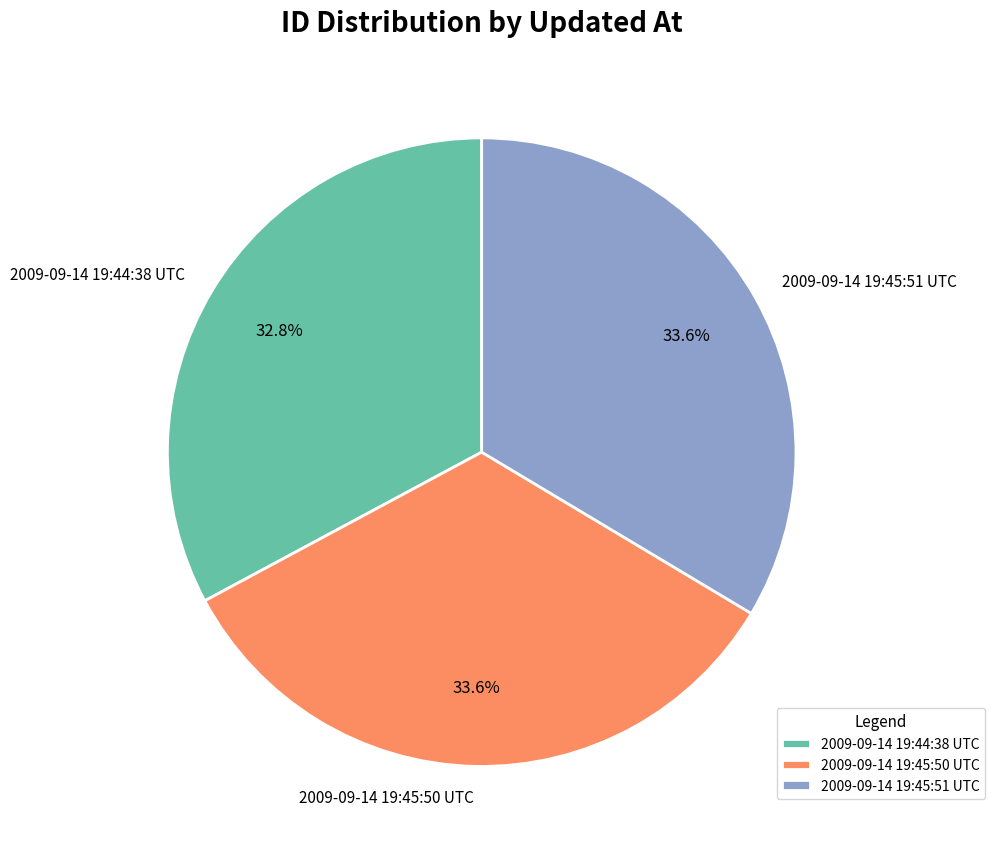

How many segments does this pie chart have?

3